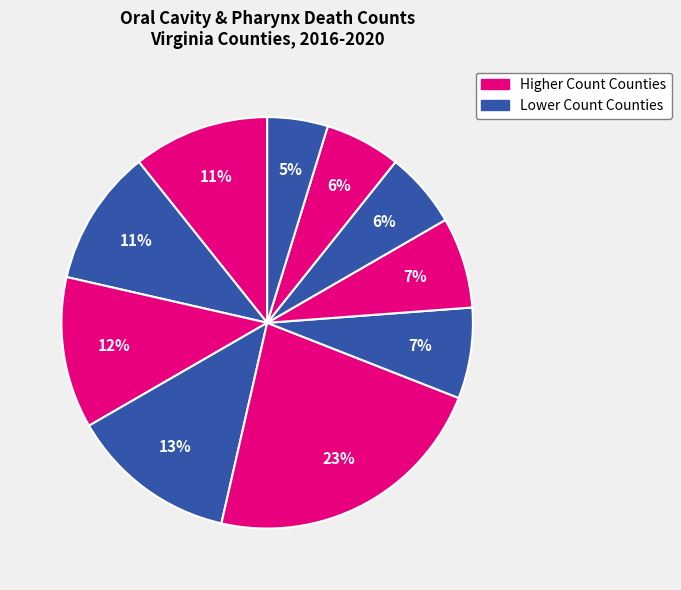

Count the number of slices in the pie.

10